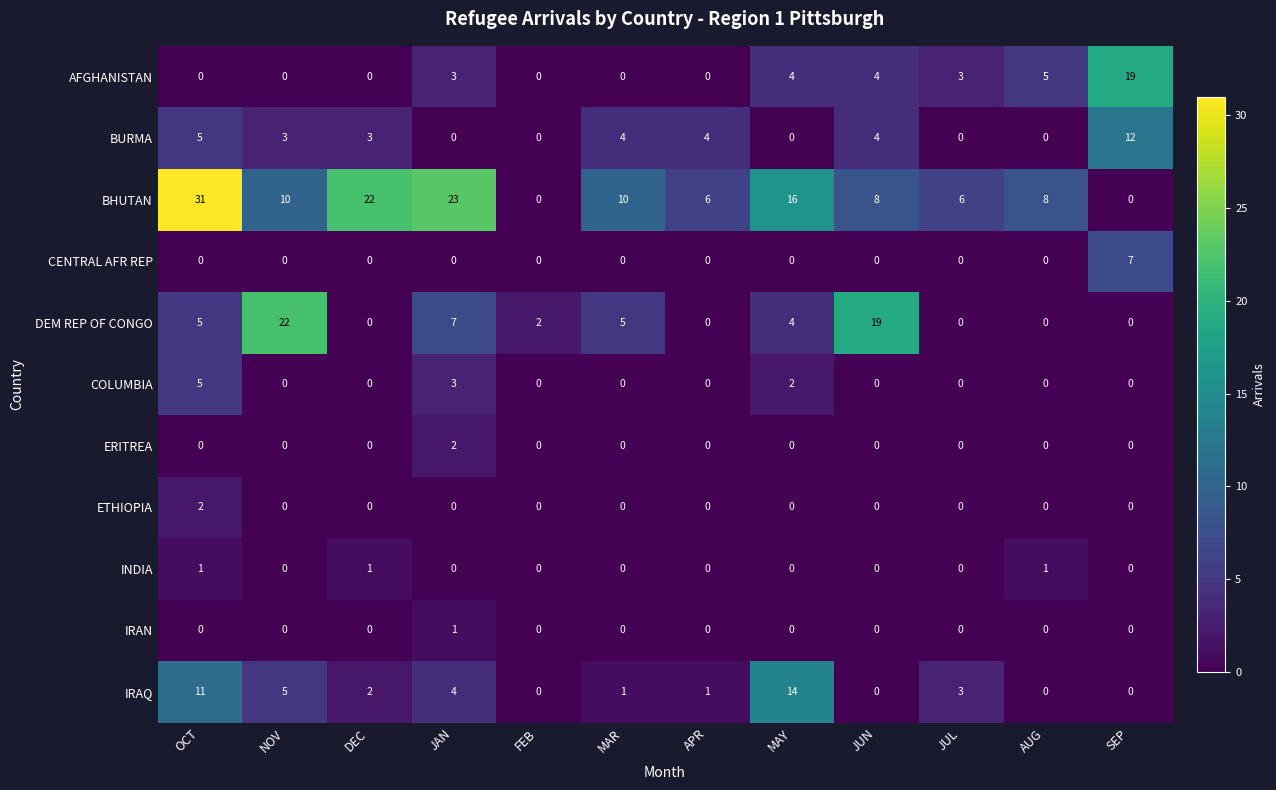

What is the difference between the highest and lowest values at AUG?

8